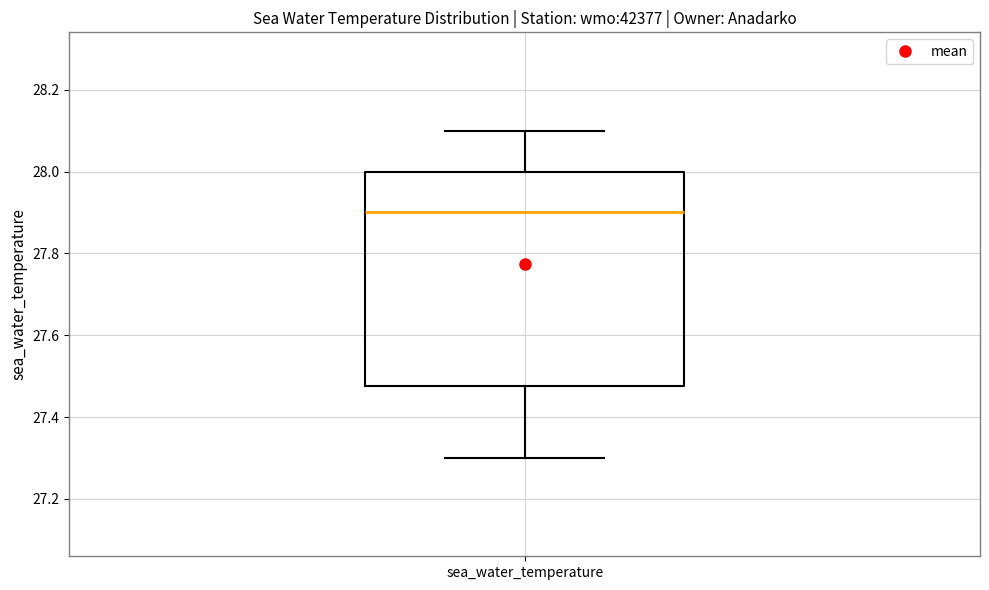

Where does the median line of the box for sea_water_temperature sit on the y-axis? The values are not printed on the chart, so give them approximately, as read against the axis.

27.90